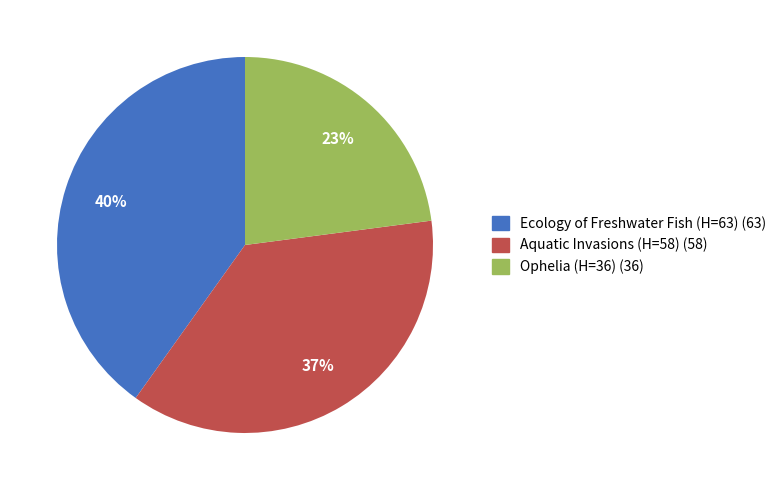

Which category has the biggest portion of the pie?

Ecology of Freshwater Fish (H=63)